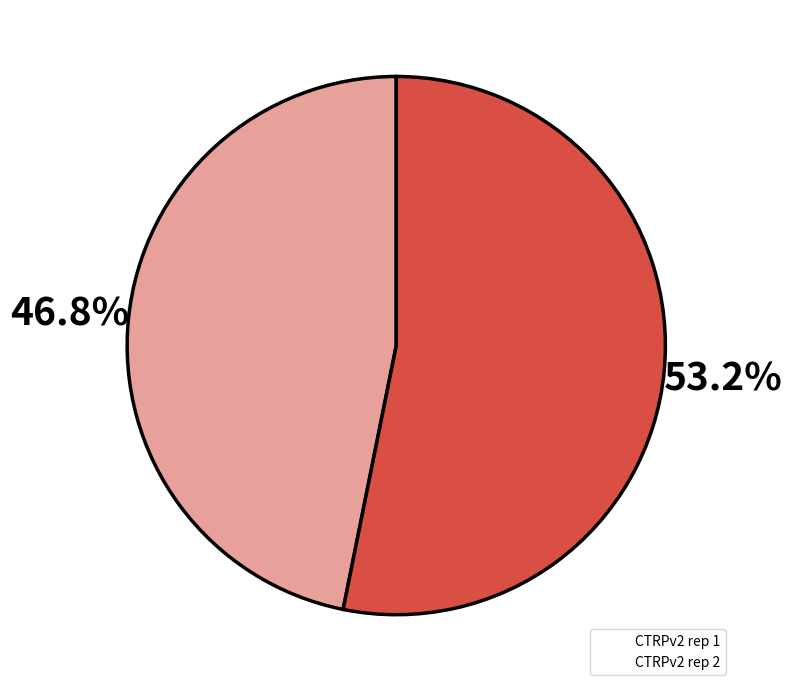

Does any single category account for the majority?

Yes